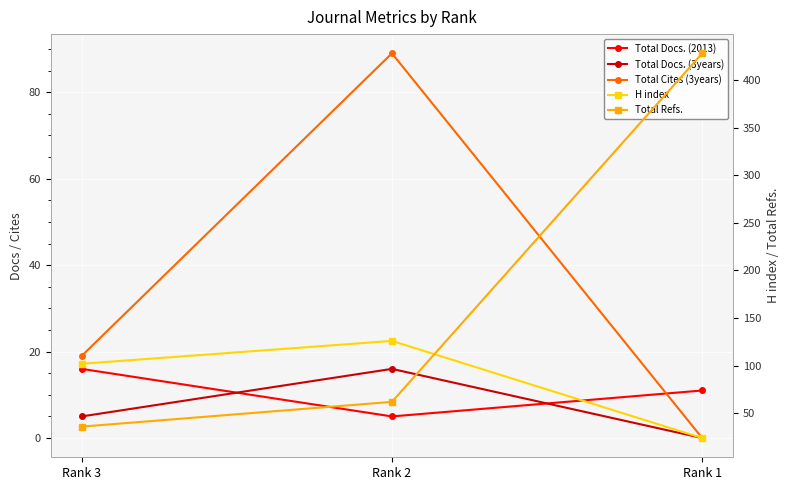

What is the approximate value of H index at Rank 2, to the nearest 50?

150